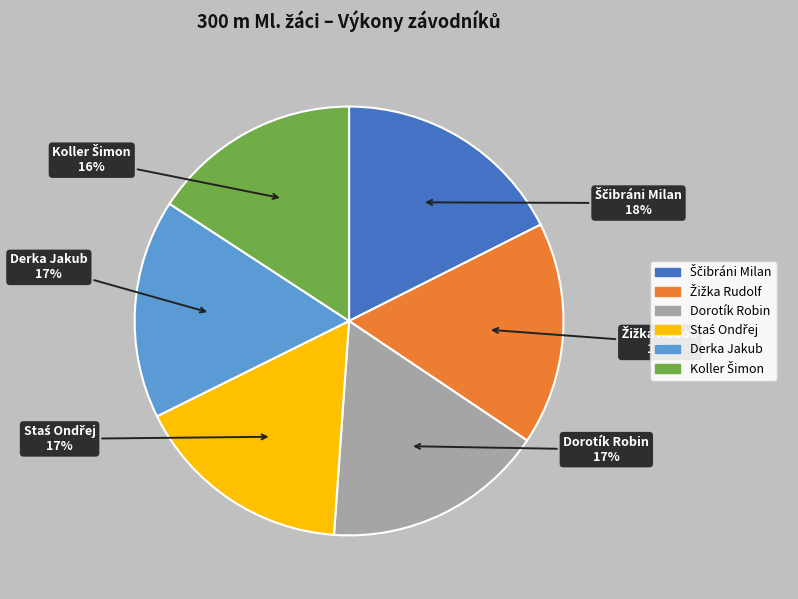

Does any single category account for the majority?

No